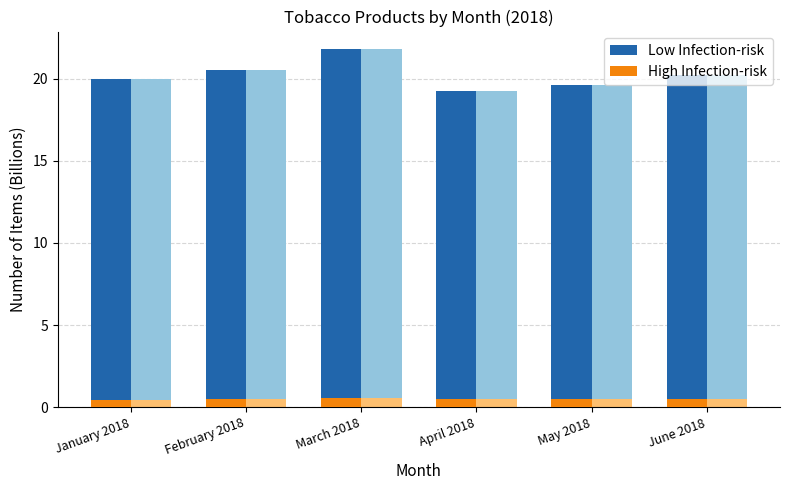

What is the sum of the Low Infection-risk values at February 2018 and May 2018?

40.1